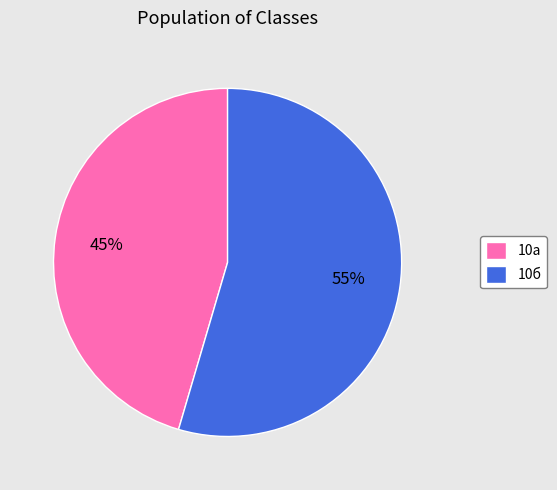

How many segments does this pie chart have?

2